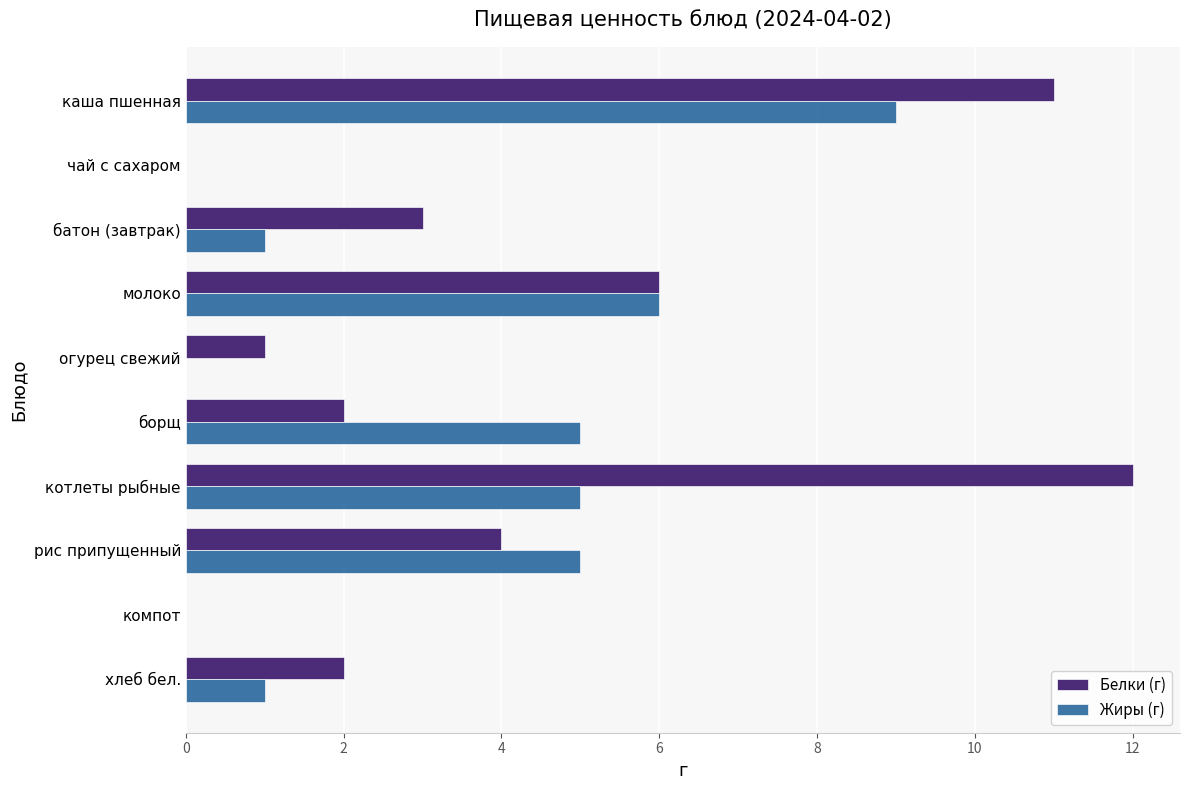

What is the average value of the Жиры (г) series?

3